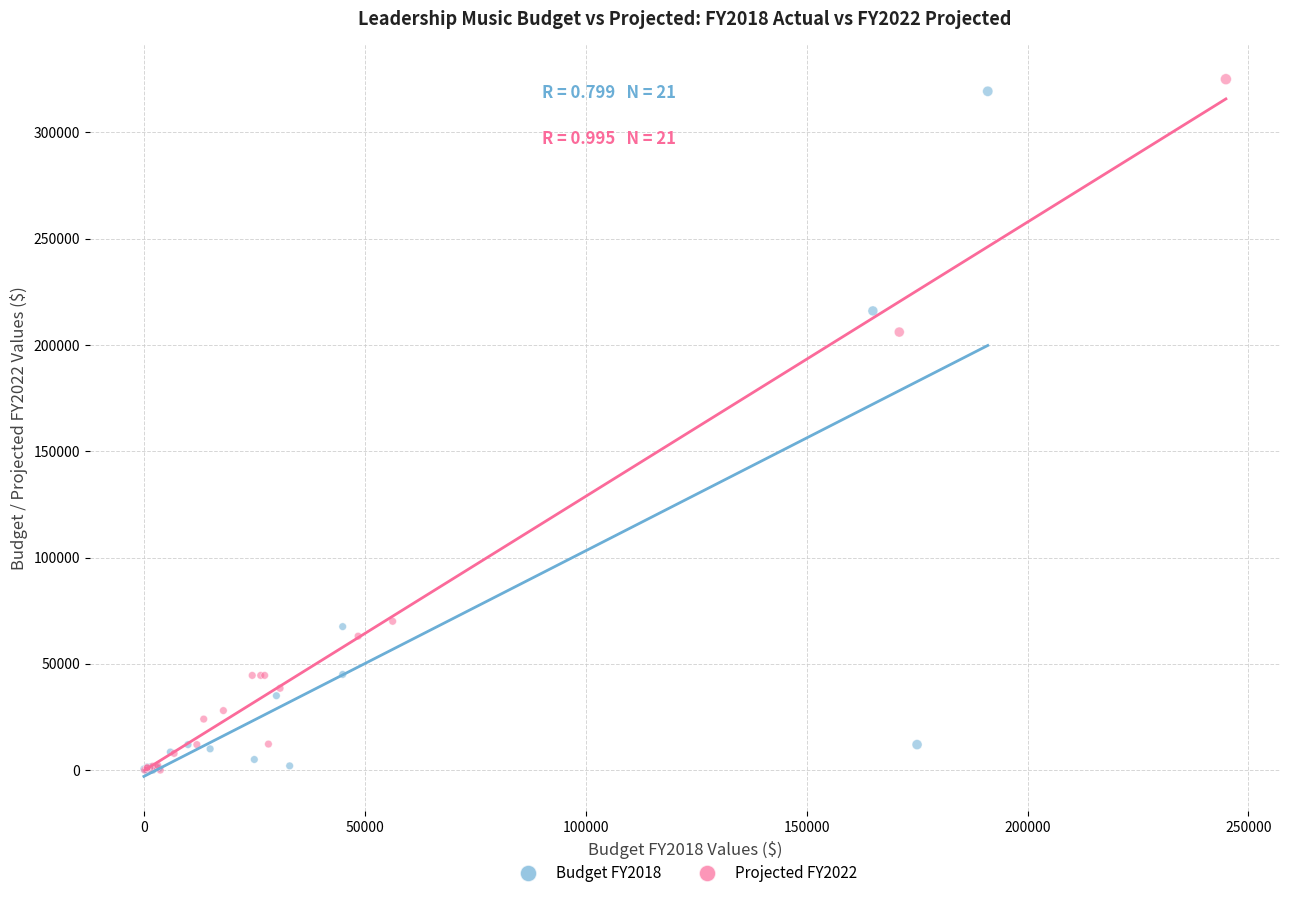

Which series has the widest spread of Y values?

Projected FY2022